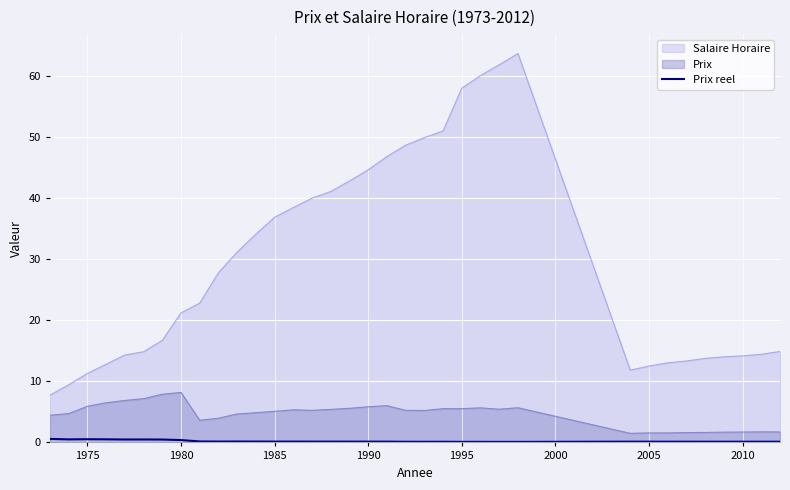

The value of Salaire Horaire at 1975 is 11.3. True or false?

True